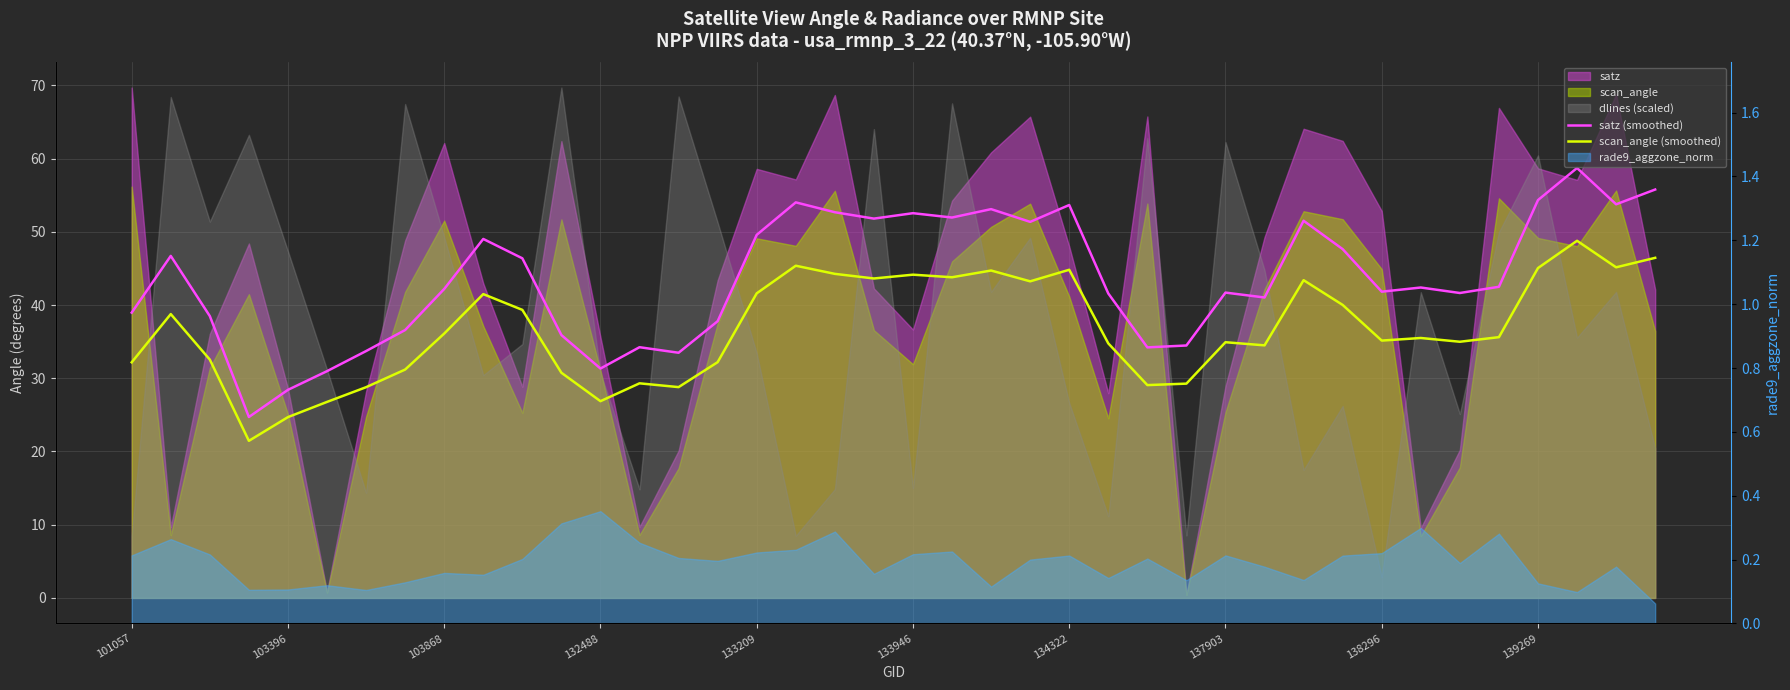

Between 34 and 10, which is larger?

10